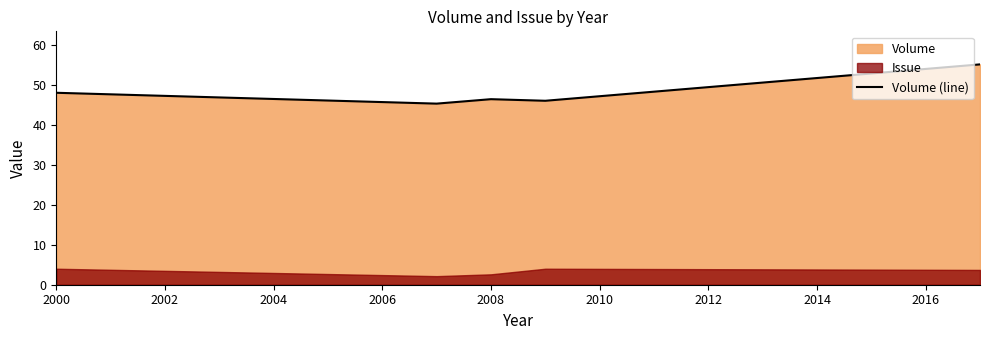

How many lines are shown in the chart?

1